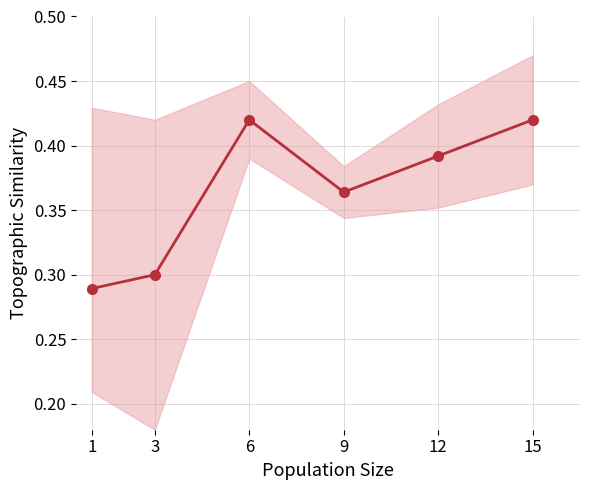

What is the difference between the values at 1 and 9?

0.1